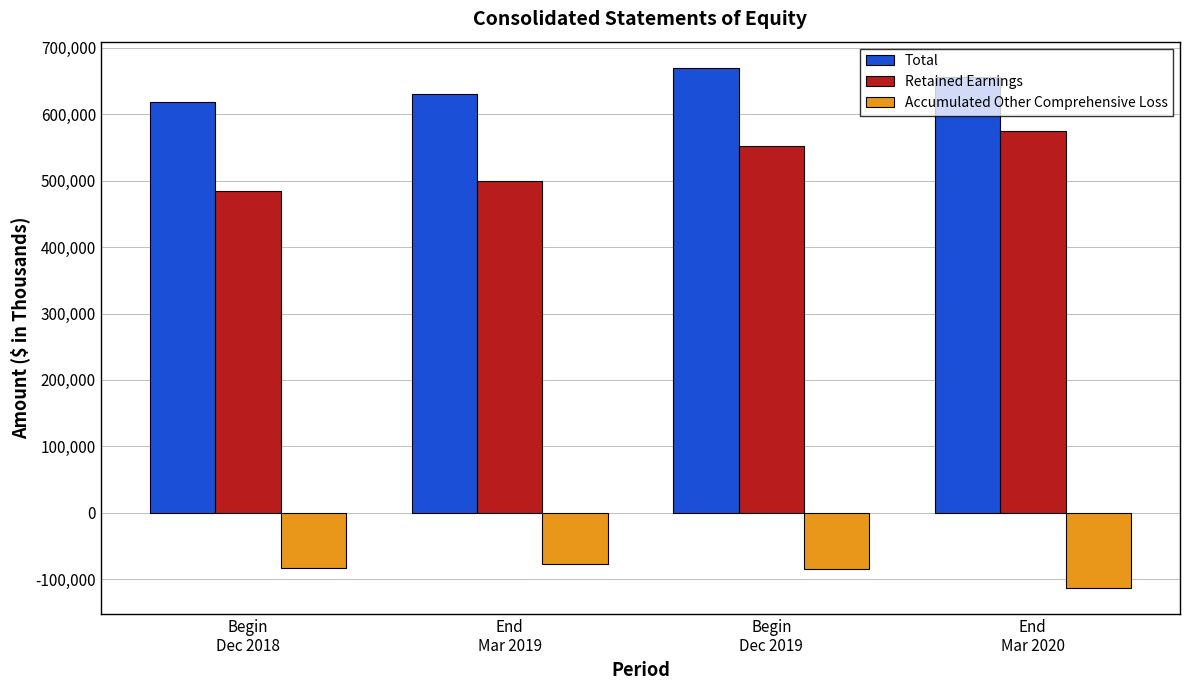

How many data points in Accumulated Other Comprehensive Loss are above -83467?

1